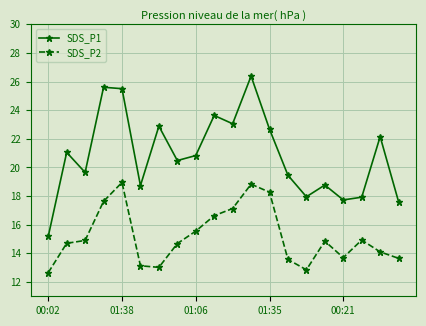

What is the value of the SDS_P1 point at the 5th from the left?

25.5